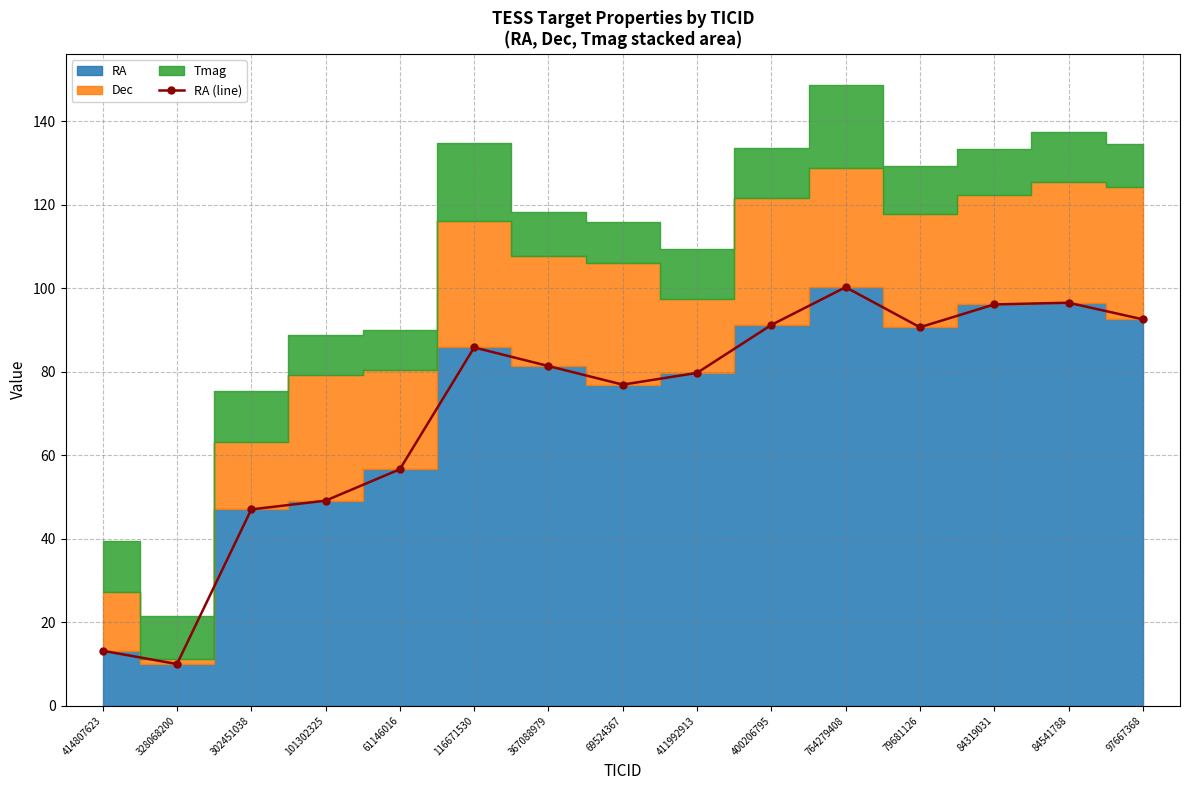

What is the label of the 11th point from the left?

764279408